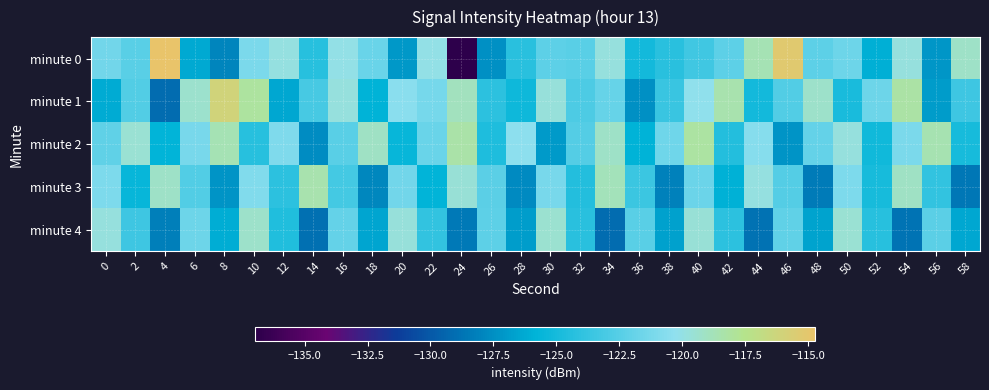

Reading left to right, what are all the values shown in this chart?

minute 0: 0=-121.4	2=-122.4	4=-114.7	6=-126.3	8=-128.0	10=-121.1	12=-119.9	14=-124.3	16=-120.1	18=-121.8	20=-127.1	22=-120.0	24=-137.0	26=-127.5	28=-124.2	30=-122.2	32=-122.4	34=-119.8	36=-125.1	38=-124.2	40=-123.3	42=-122.2	44=-118.6	46=-115.2	48=-122.2	50=-121.6	52=-126.0	54=-119.8	56=-127.2	58=-119.2
minute 1: 0=-126.2	2=-122.7	4=-129.1	6=-119.3	8=-116.0	10=-118.1	12=-126.4	14=-123.1	16=-119.8	18=-125.9	20=-120.5	22=-121.3	24=-118.9	26=-124.1	28=-125.3	30=-119.7	32=-122.8	34=-121.9	36=-127.4	38=-123.6	40=-120.2	42=-118.5	44=-125.1	46=-122.7	48=-119.3	50=-124.8	52=-121.6	54=-118.2	56=-126.9	58=-123.4
minute 2: 0=-122.1	2=-119.5	4=-125.8	6=-121.2	8=-118.7	10=-124.3	12=-120.9	14=-127.6	16=-122.4	18=-119.1	20=-125.5	22=-121.8	24=-118.3	26=-124.7	28=-120.4	30=-127.0	32=-122.6	34=-119.2	36=-125.9	38=-121.5	40=-118.1	42=-124.5	44=-120.7	46=-127.3	48=-122.0	50=-119.8	52=-125.2	54=-121.1	56=-118.6	58=-124.9
minute 3: 0=-121.0	2=-125.5	4=-119.2	6=-122.7	8=-127.3	10=-120.8	12=-124.1	14=-118.5	16=-123.2	18=-127.9	20=-121.4	22=-125.8	24=-119.6	26=-122.3	28=-127.7	30=-121.2	32=-124.5	34=-118.8	36=-123.5	38=-128.1	40=-121.7	42=-126.0	44=-119.9	46=-122.6	48=-128.4	50=-121.0	52=-124.9	54=-119.1	56=-123.9	58=-128.6
minute 4: 0=-119.8	2=-123.4	4=-128.2	6=-121.6	8=-126.1	10=-119.3	12=-124.6	14=-128.9	16=-122.0	18=-126.5	20=-119.7	22=-123.9	24=-128.5	26=-122.2	28=-126.8	30=-119.4	32=-124.2	34=-129.1	36=-122.4	38=-126.7	40=-119.6	42=-124.1	44=-128.8	46=-122.1	48=-126.6	50=-119.5	52=-124.3	54=-128.7	56=-122.3	58=-126.4